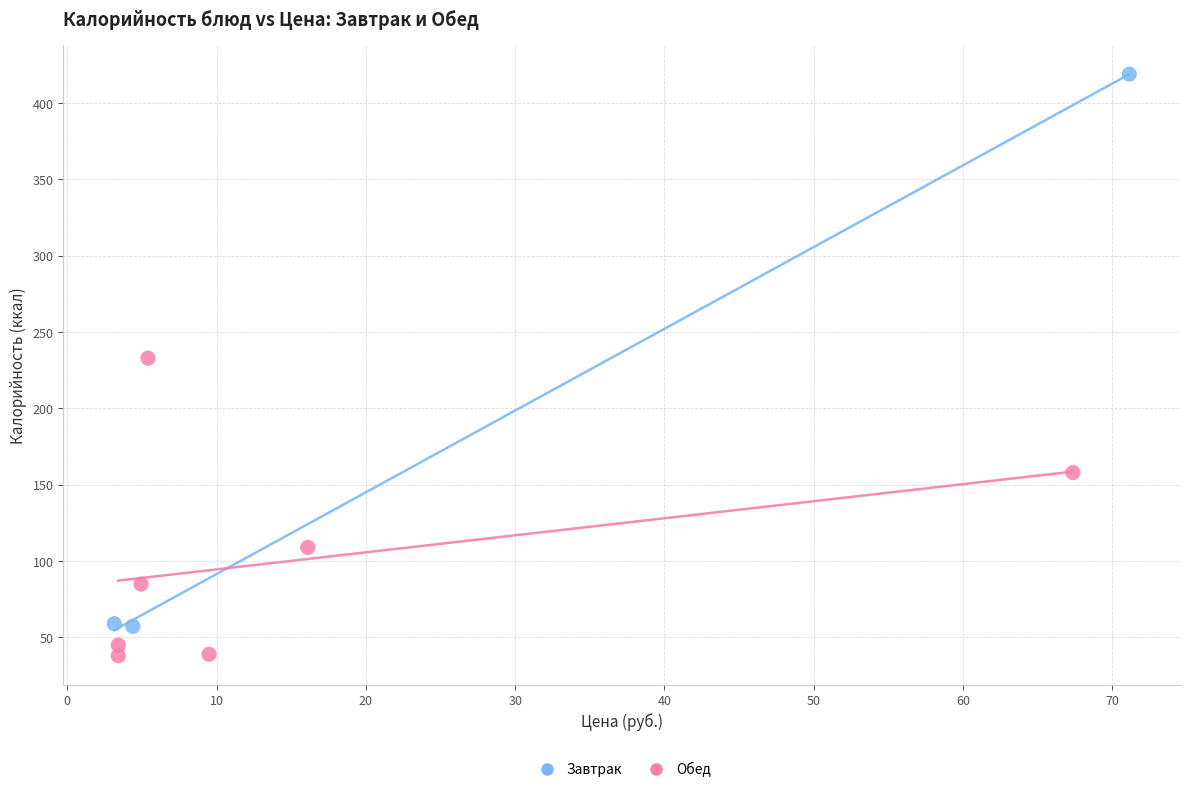

Which series reaches the minimum Y coordinate?

Обед